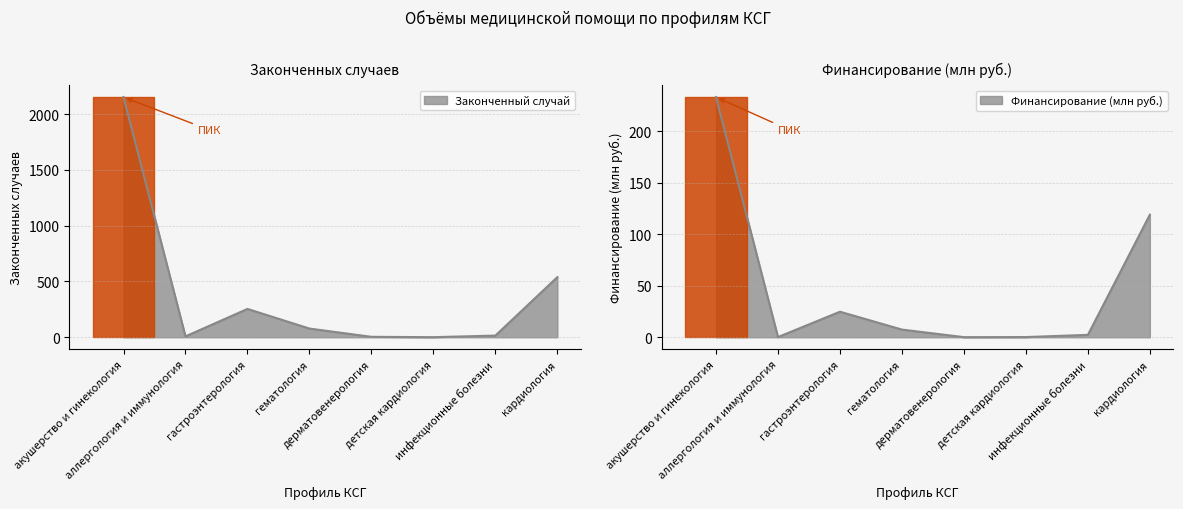

Count the number of data series in this chart.

2